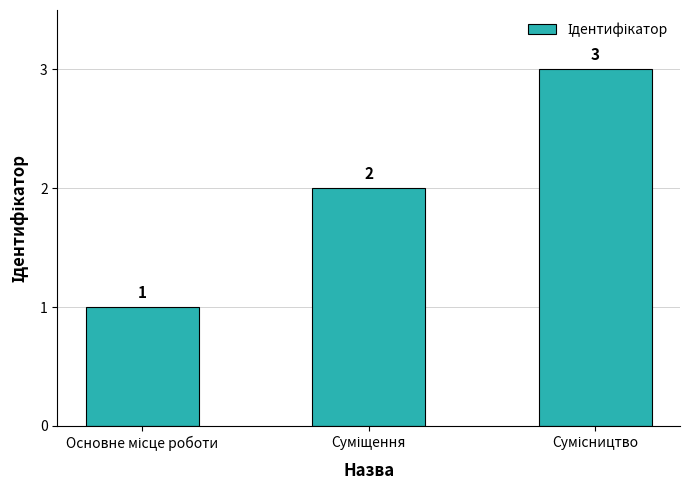

Are the bars horizontal?

No